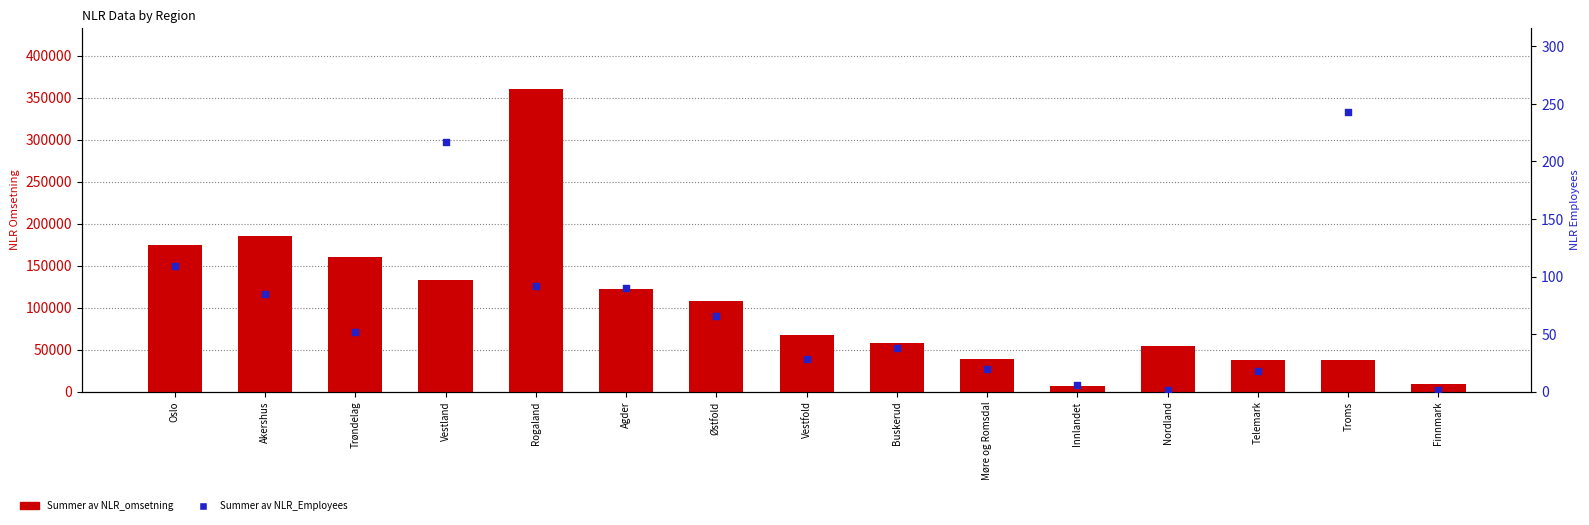

Which series has the largest total across all categories?

Summer av NLR_omsetning